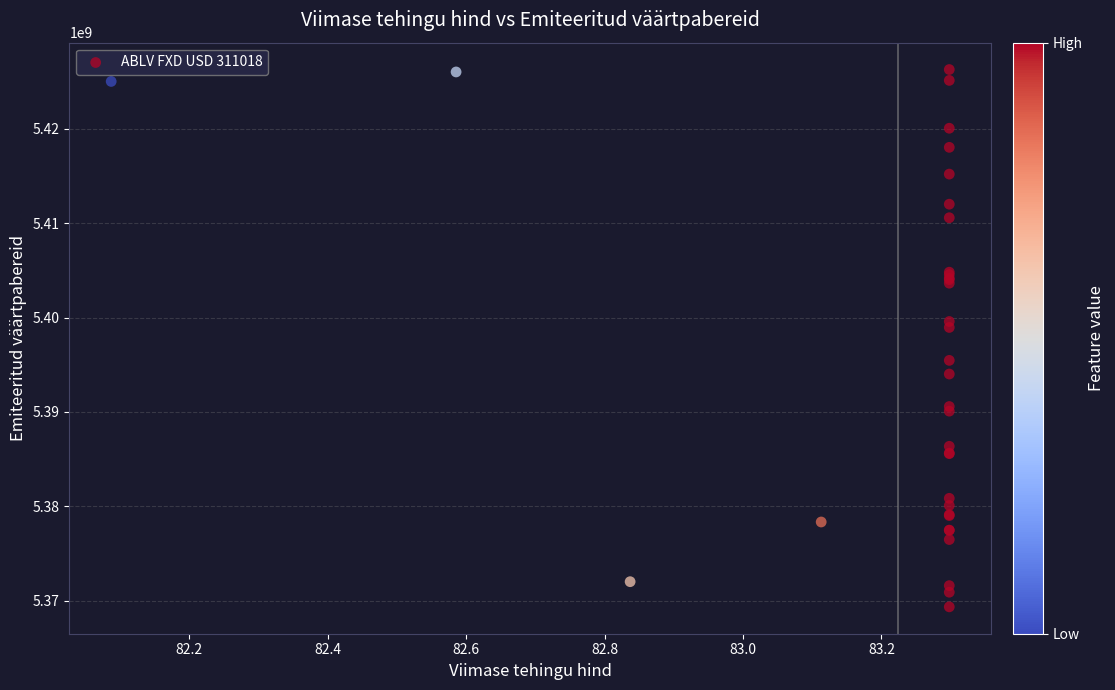

What Y value in the scatter plot is closest to 5397814830?

5398954066.3